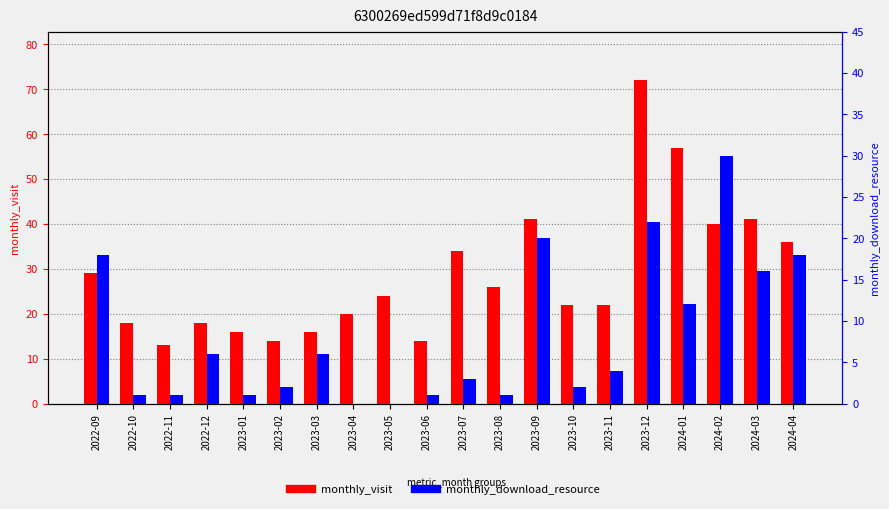

What is the value of the monthly_download_resource bar at the 20th from the left?

18